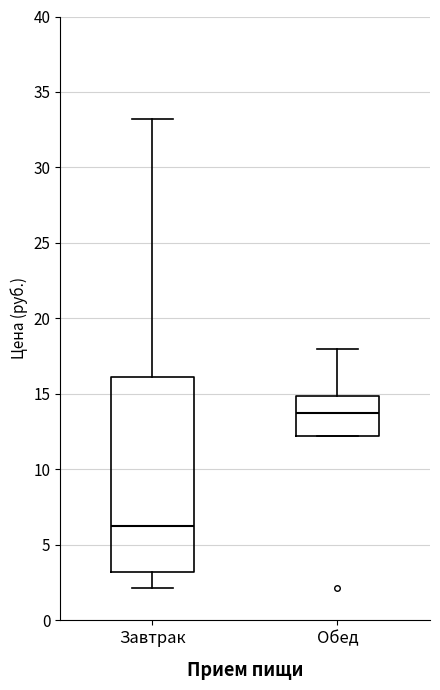

Which box is the tallest, from its lower edge to its upper edge?

Завтрак